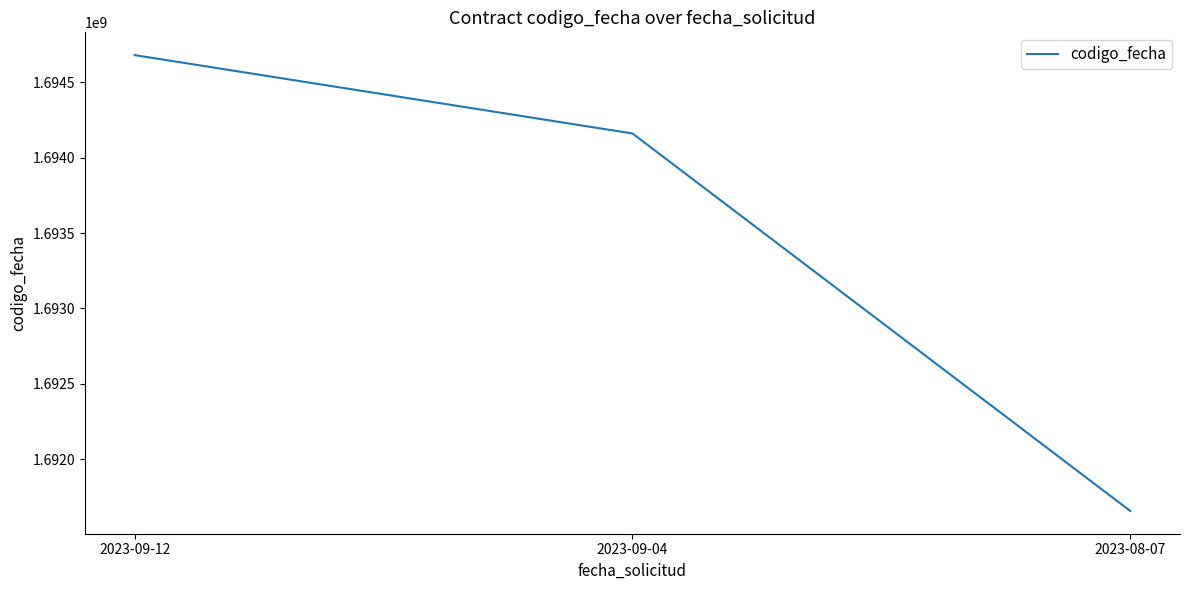

Rank the categories by value from highest to lowest.

2023-09-12, 2023-09-04, 2023-08-07